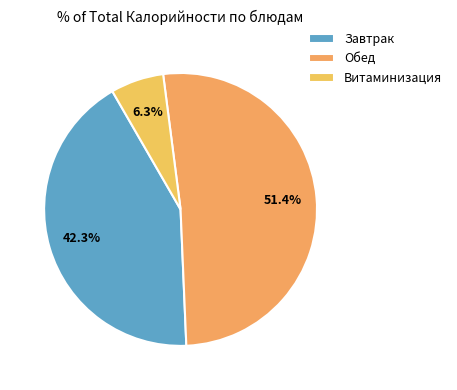

How many segments does this pie chart have?

3